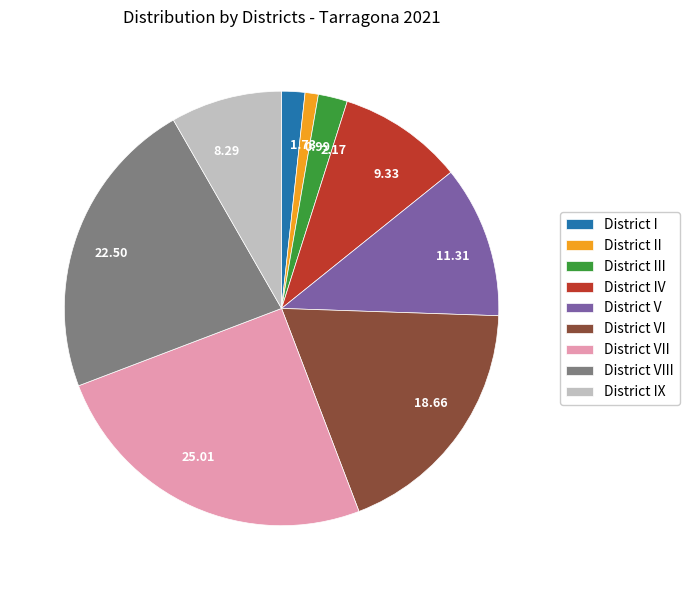

What is the ratio of the value at 11.31 to the value at 25.01?

0.5